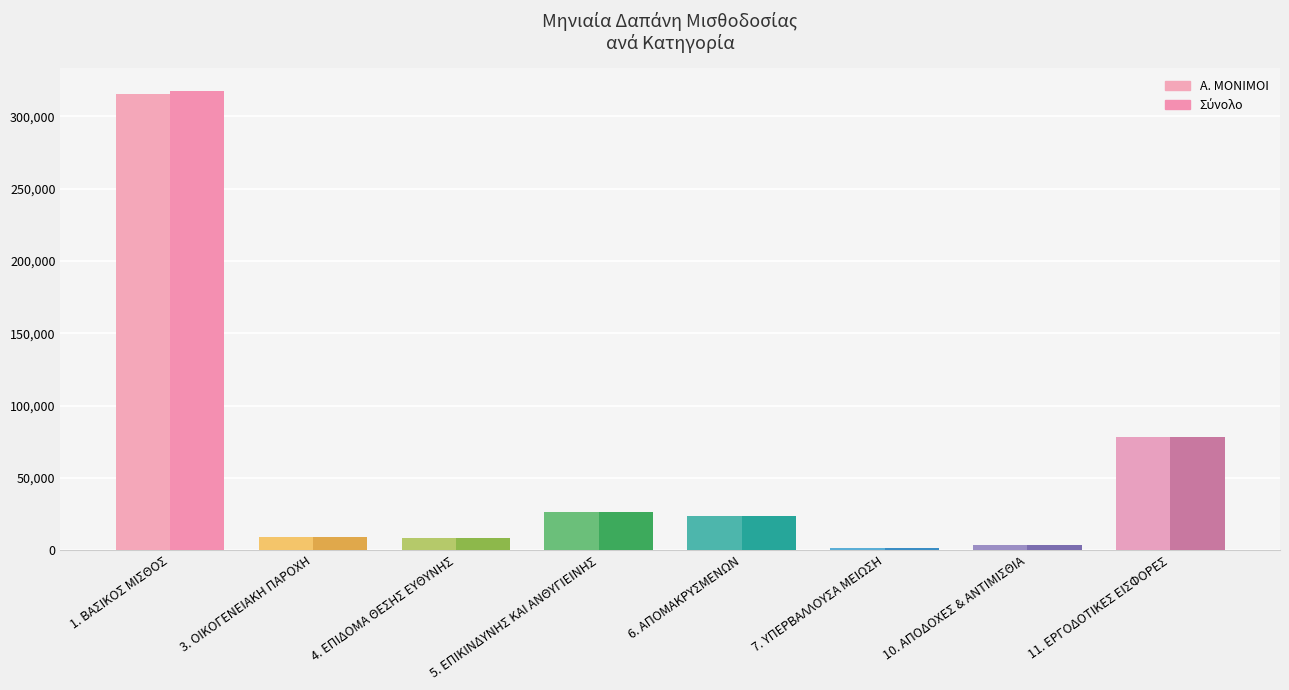

At which category is the sum across all series the highest?

1. ΒΑΣΙΚΟΣ ΜΙΣΘΟΣ